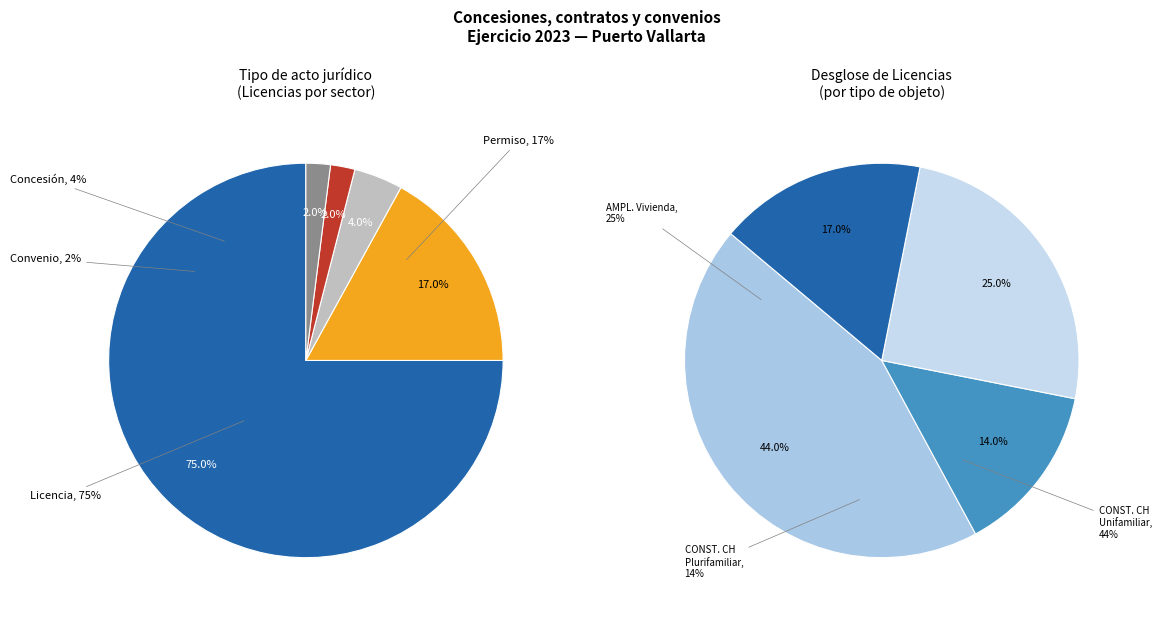

True or false: Convenio accounts for 2% of the total.

True